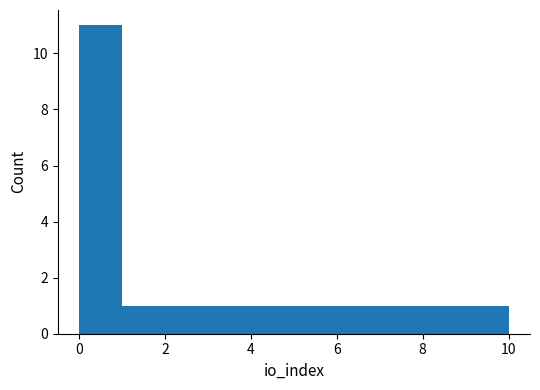

Reading left to right, list every bar in this chart as the range it spans on the x-axis followed by its height. The values are not printed on the chart, so give them approximately, as read against the axis.

0 to 1: 11
1 to 2: 1
2 to 3: 1
3 to 4: 1
4 to 5: 1
5 to 6: 1
6 to 7: 1
7 to 8: 1
8 to 9: 1
9 to 10: 1